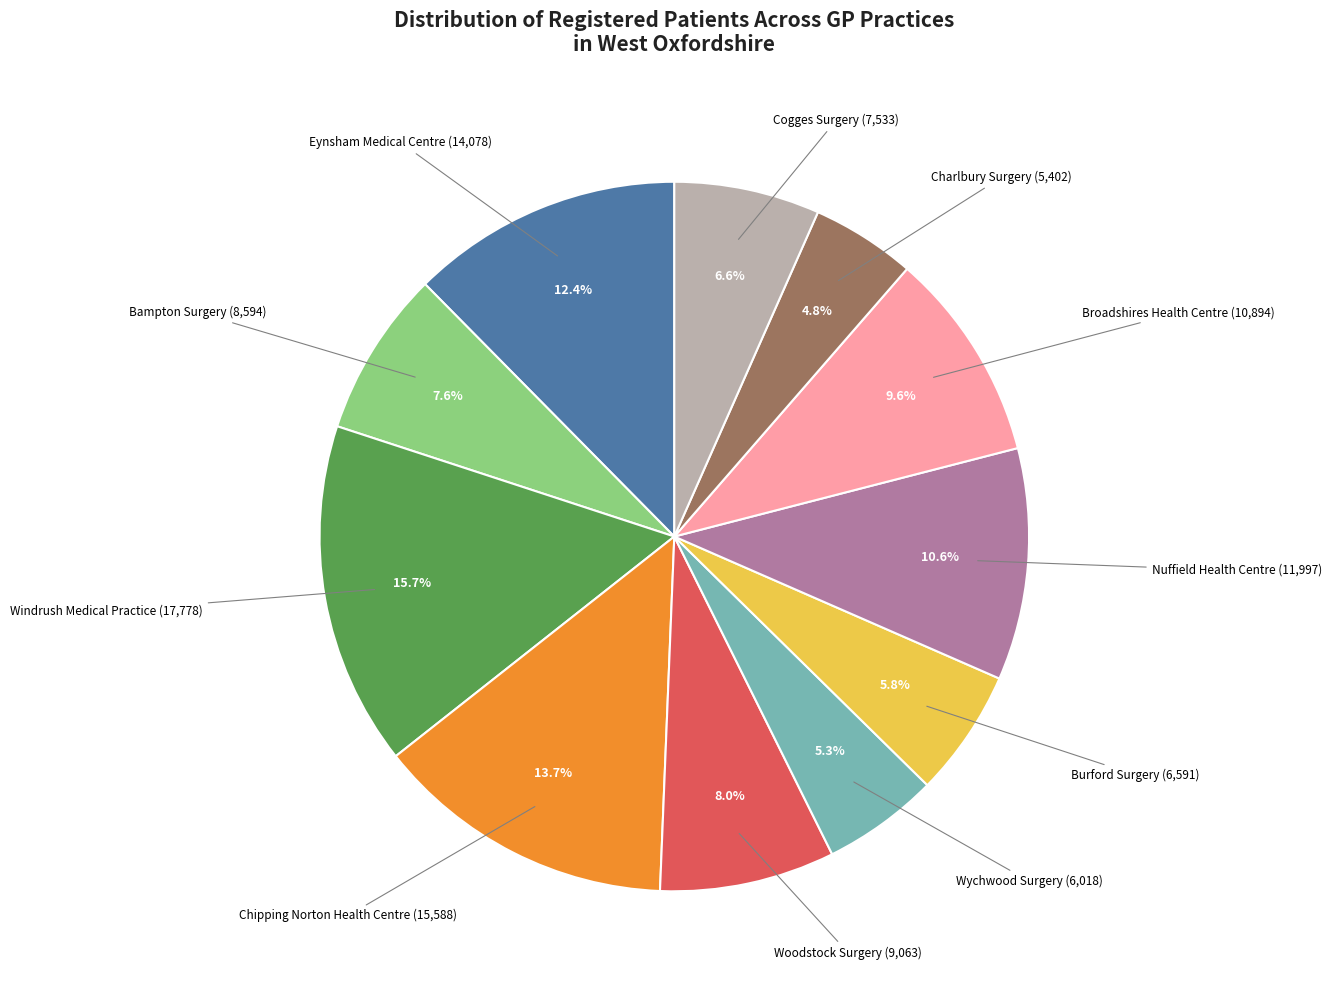

What is the ratio of the value at Broadshires Health Centre to the value at Burford Surgery?

1.7